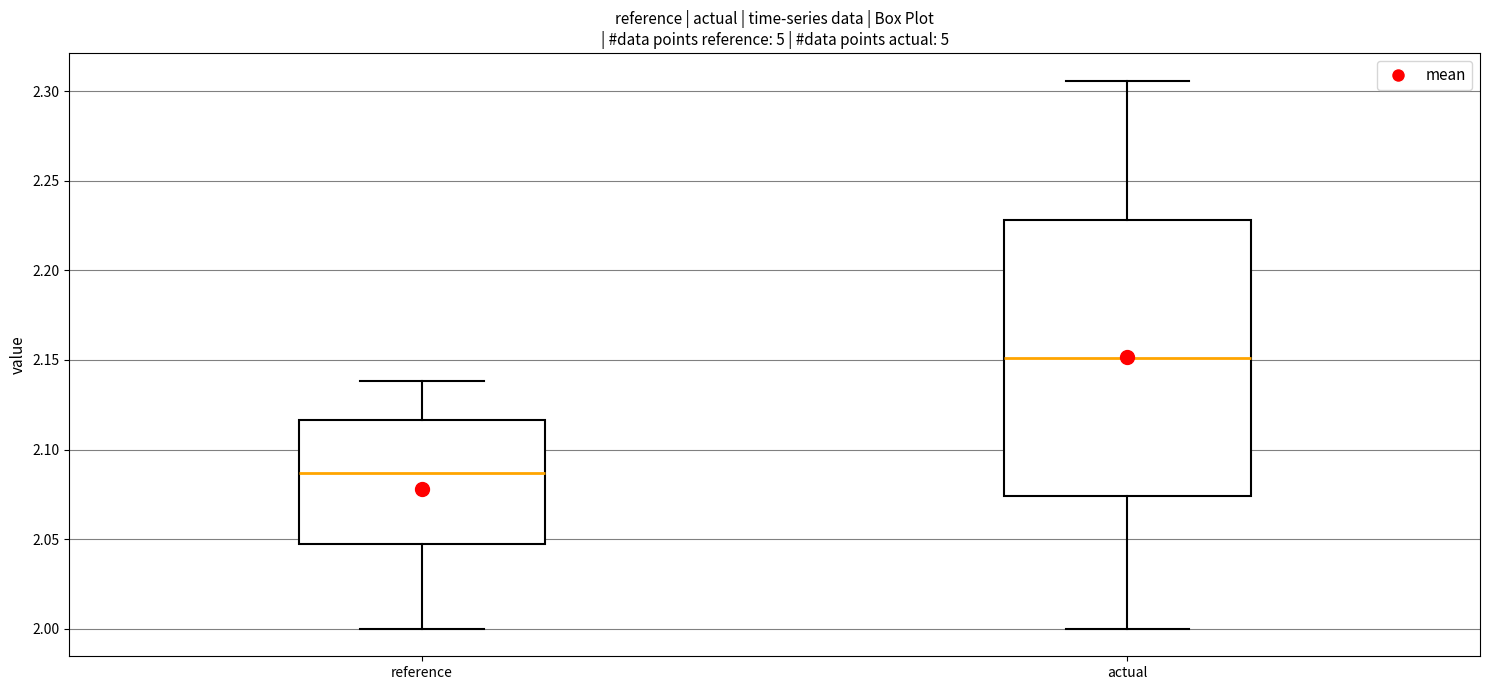

Reading left to right, transcribe this box plot: for each box, give where its median line is, the range the box spans, and where its two whiskers end, as read against the y-axis. The values are not printed on the chart, so give them approximately, as read against the axis.

reference: median 2.085, box 2.050 to 2.115, whiskers 2.000 to 2.140
actual: median 2.150, box 2.075 to 2.230, whiskers 2.000 to 2.305